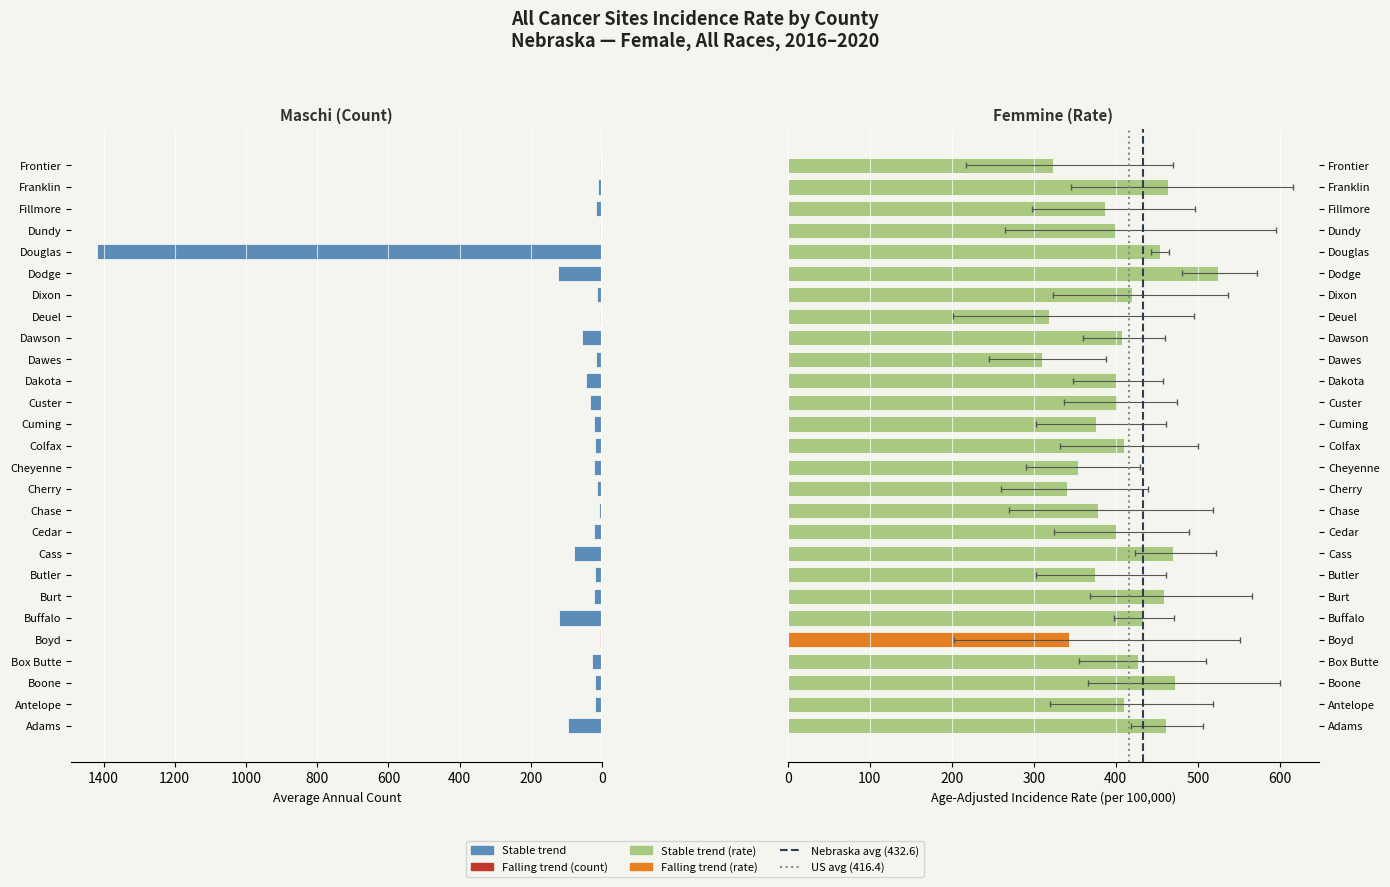

Rank the categories by value from highest to lowest.

Douglas, Dodge, Buffalo, Adams, Cass, Dawson, Dakota, Custer, Box Butte, Cedar, Cheyenne, Burt, Cuming, Butler, Colfax, Antelope, Boone, Dawes, Fillmore, Dixon, Cherry, Franklin, Chase, Frontier, Dundy, Boyd, Deuel